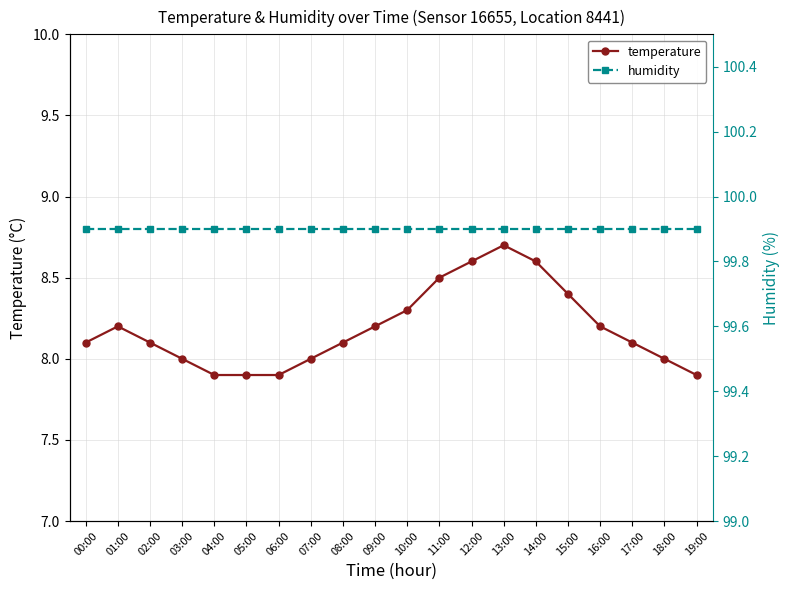

How many data points in temperature are less than 8?

4